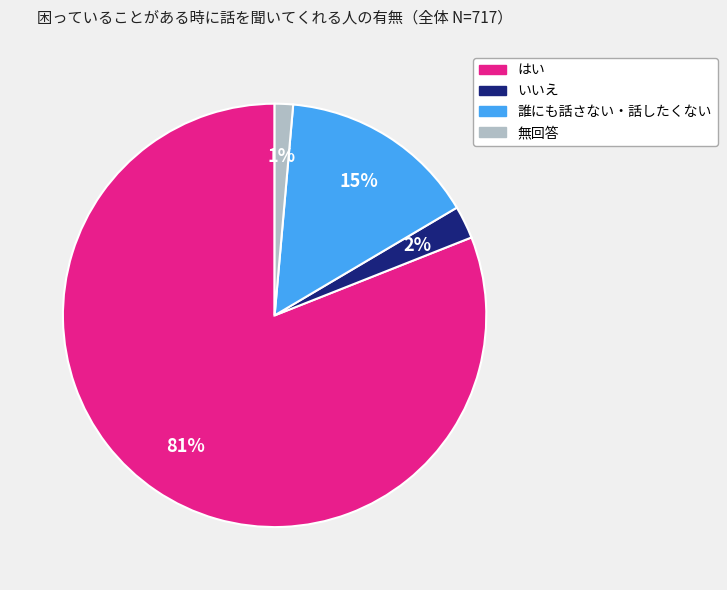

Is it true that はい is 81% of the pie?

True